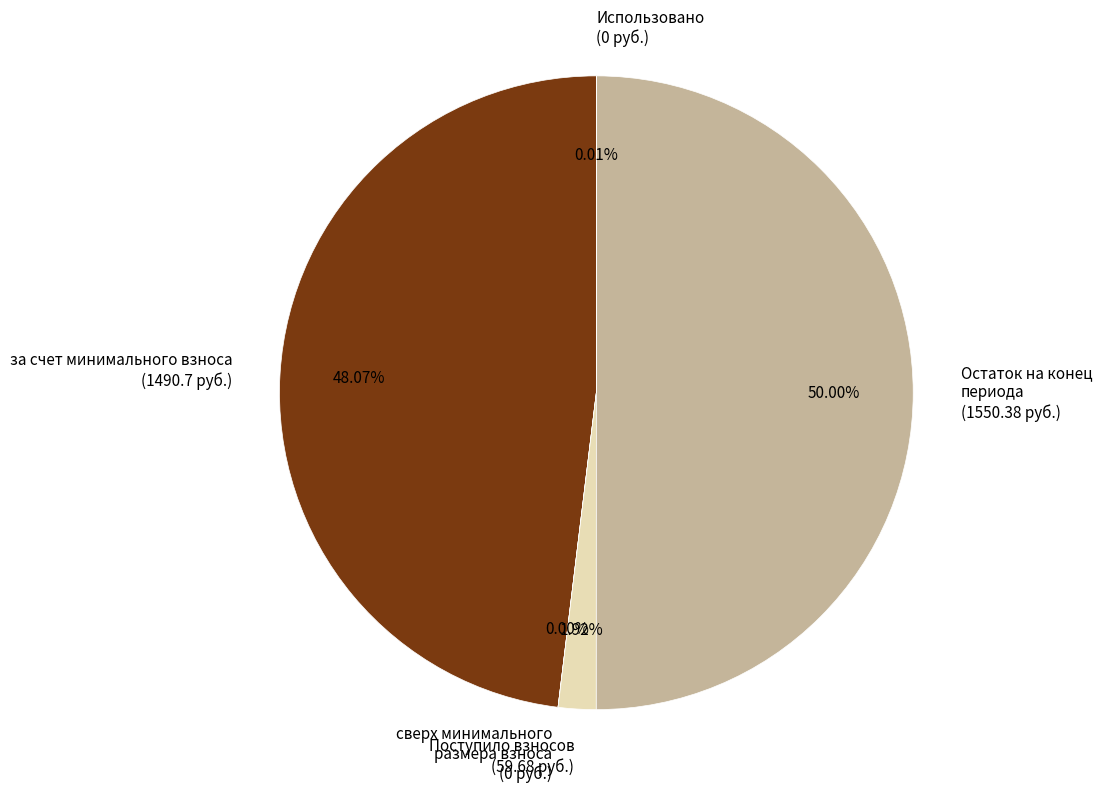

Which category has the biggest portion of the pie?

Остаток на конец периода